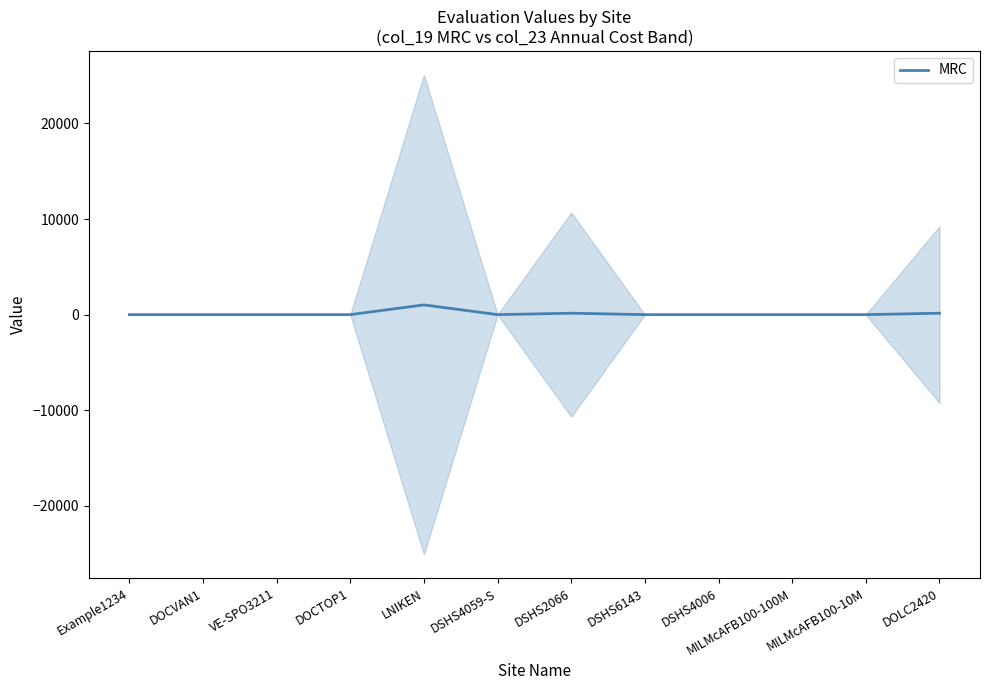

How many lines are shown in the chart?

1